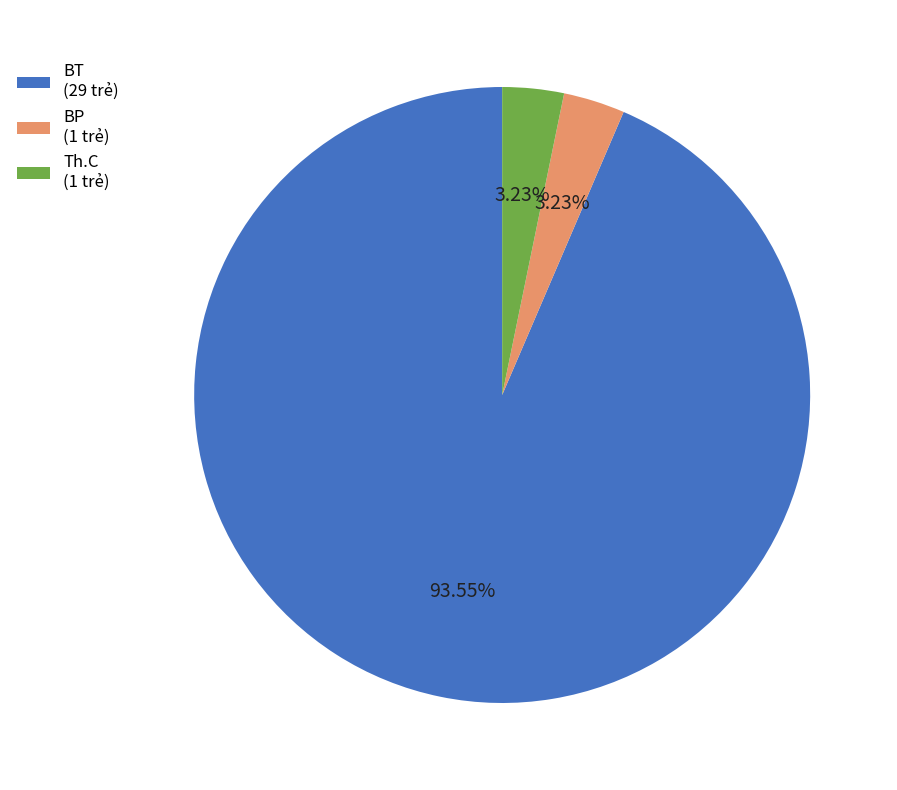

How many slices are in this pie chart?

3